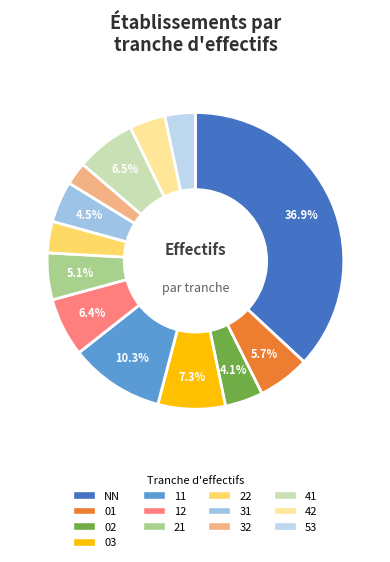

What percentage is the 03 slice, to the nearest percent?

7%